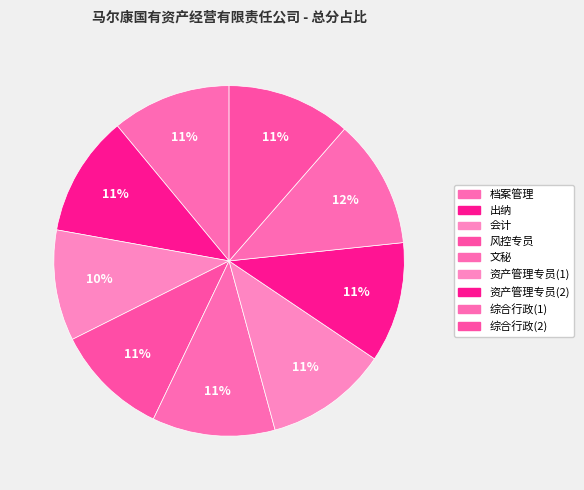

Count the number of slices in the pie.

9